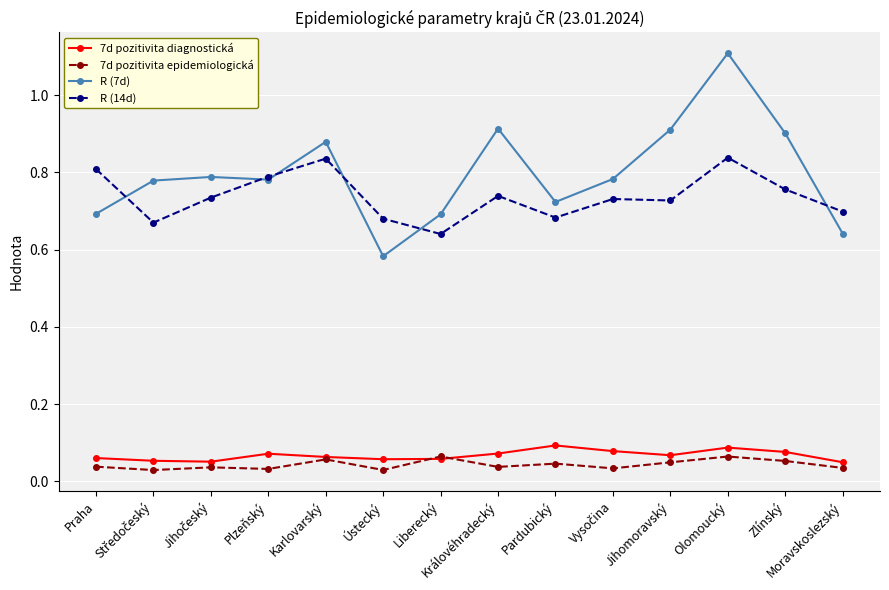

How many categories are shown in the chart?

14